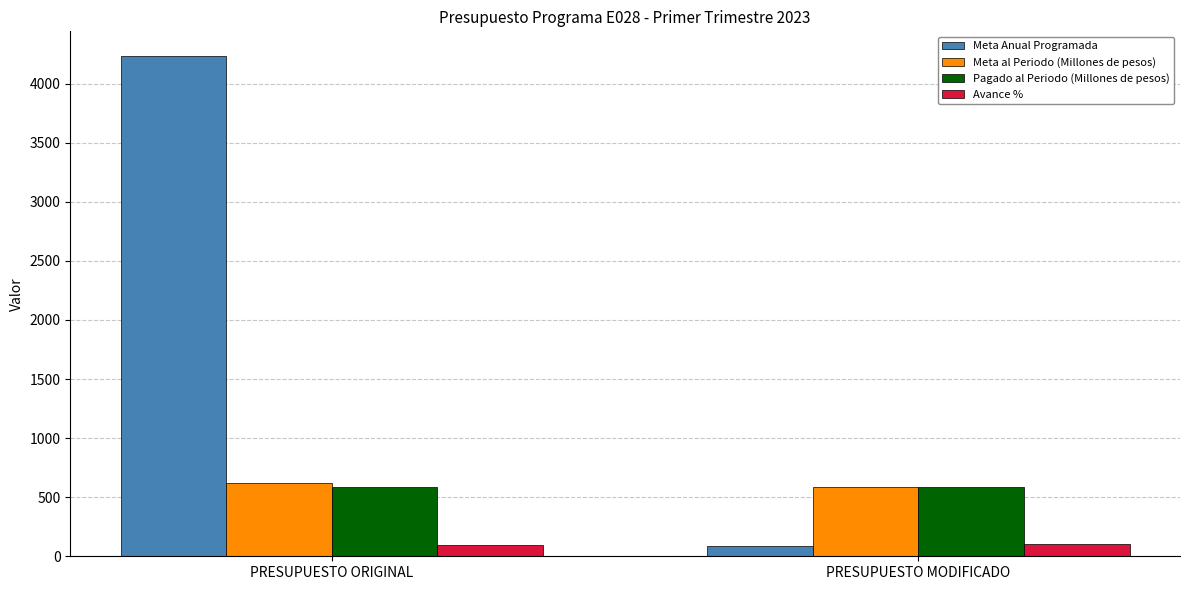

What position from the right is PRESUPUESTO ORIGINAL?

2